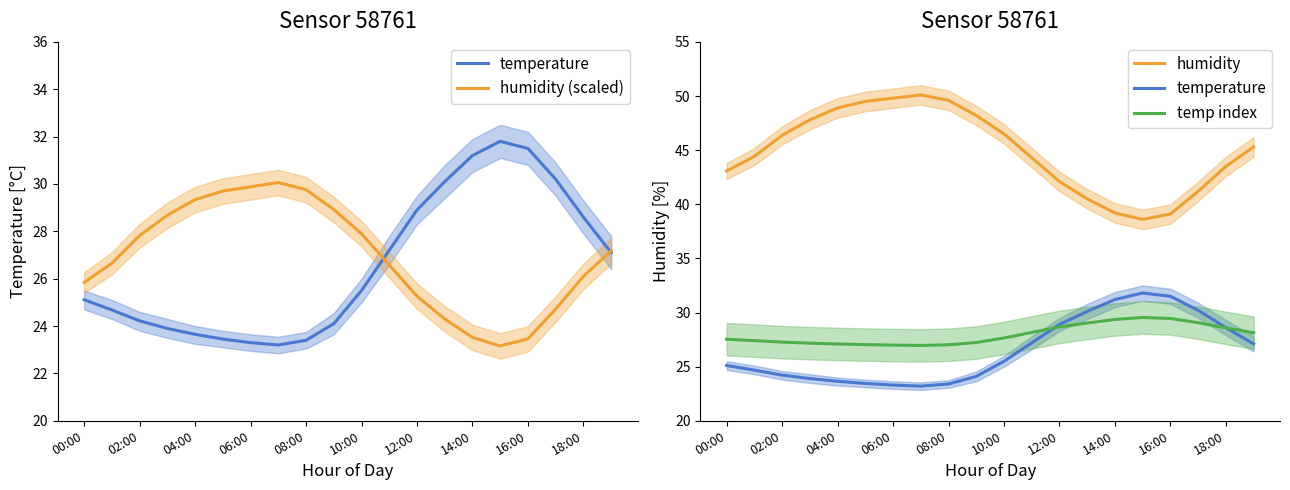

At which category does temperature reach its first local peak?

15